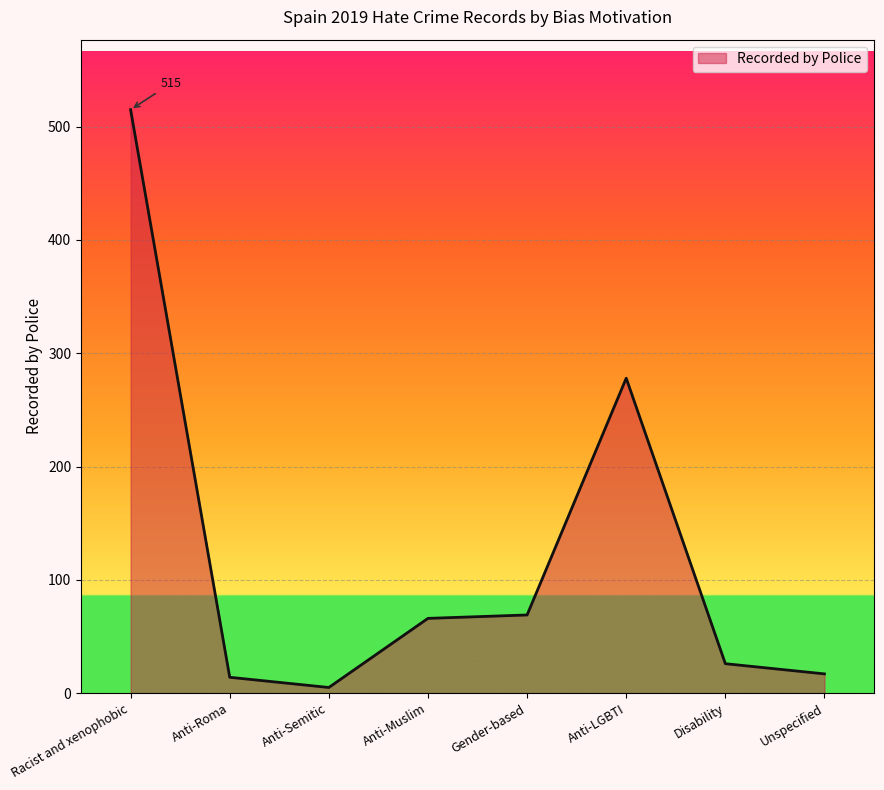

At which category does the data reach its first local valley?

Anti-Semitic